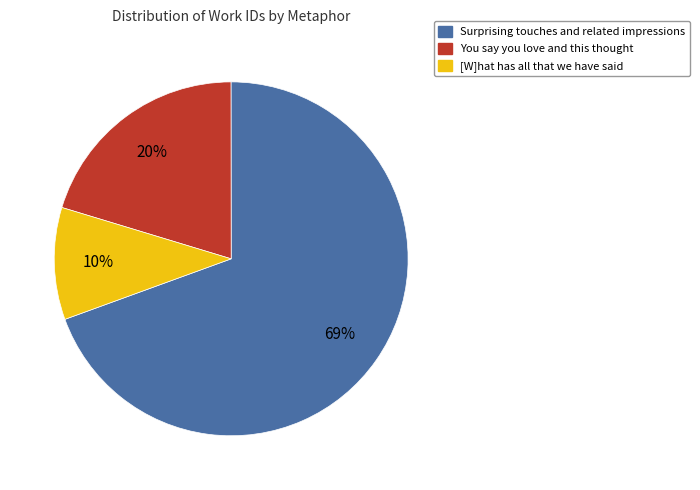

Is there any slice that represents more than half of the pie?

Yes